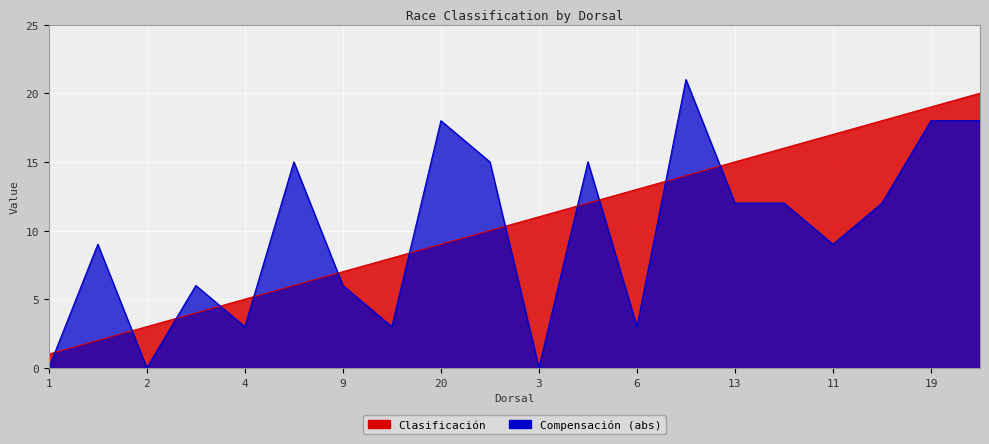

What is the maximum value shown in the chart?

21